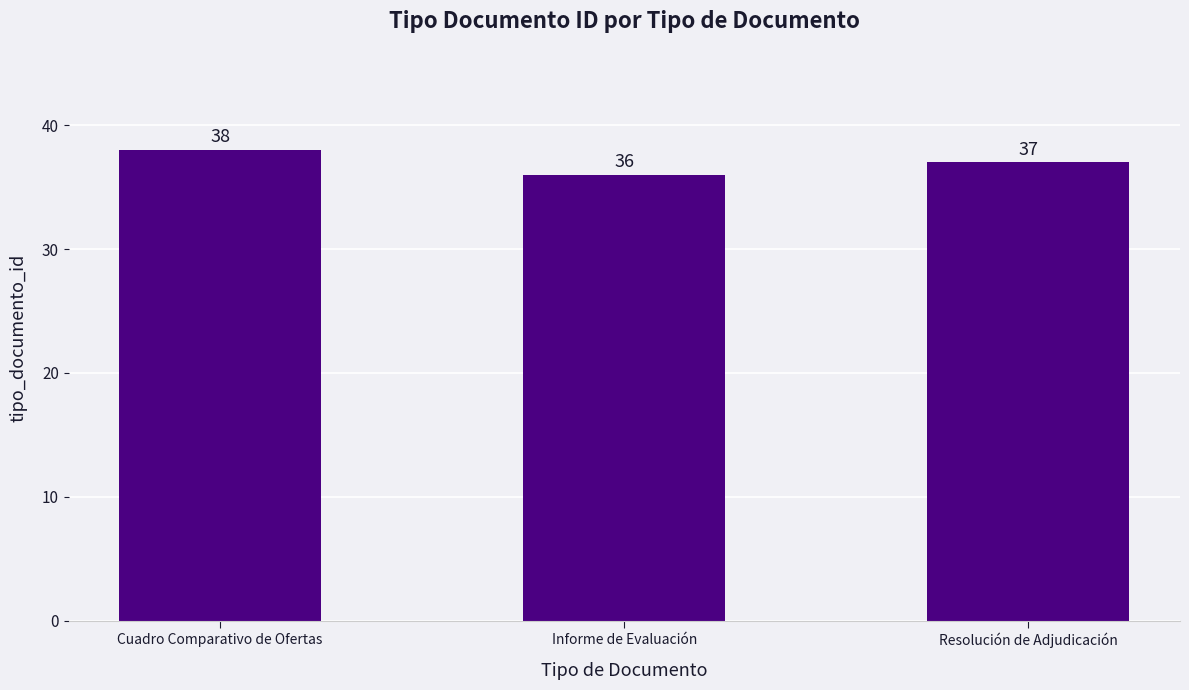

What is the difference between the maximum and minimum values?

2